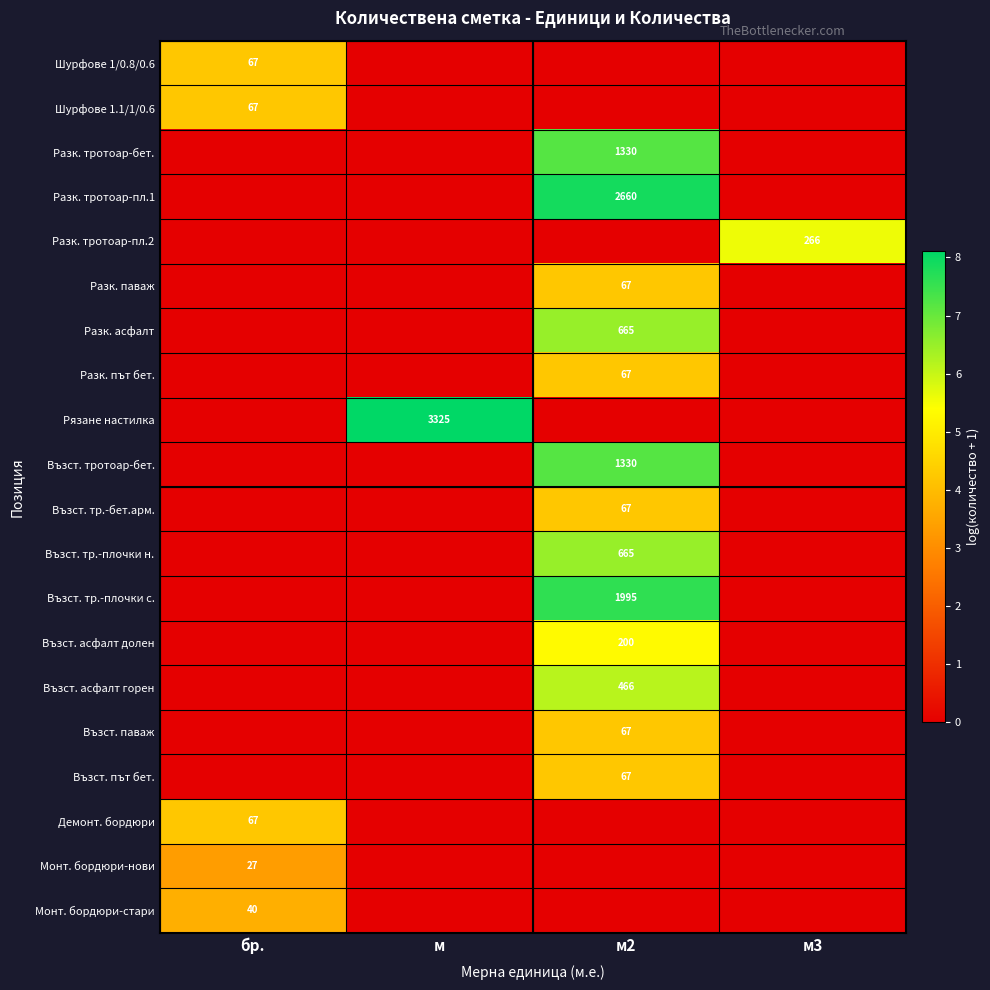

The Възст. тр.-бет.арм. series shows 39 at м2. True or false?

False